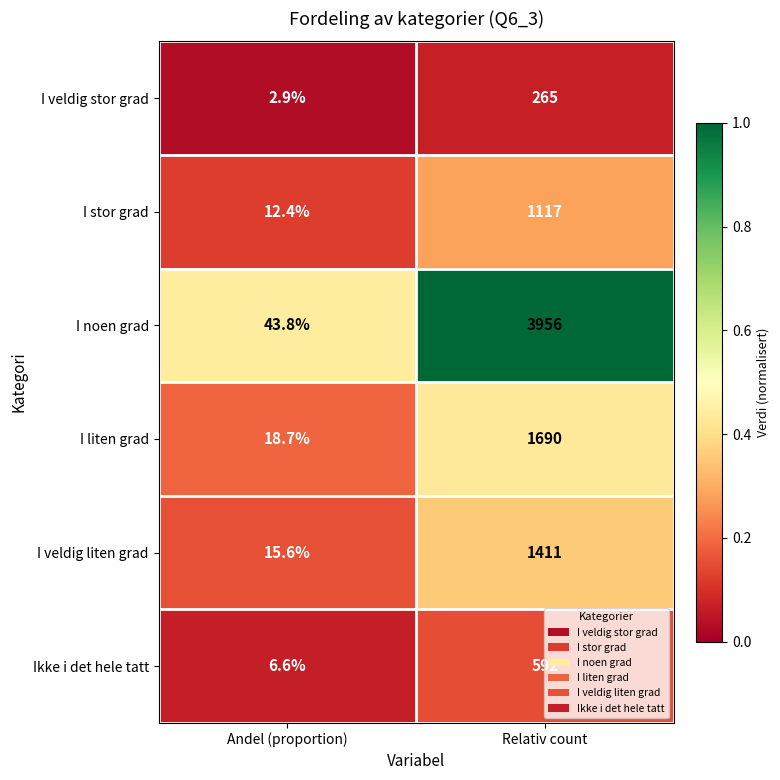

What is the minimum value for I liten grad?

18.7